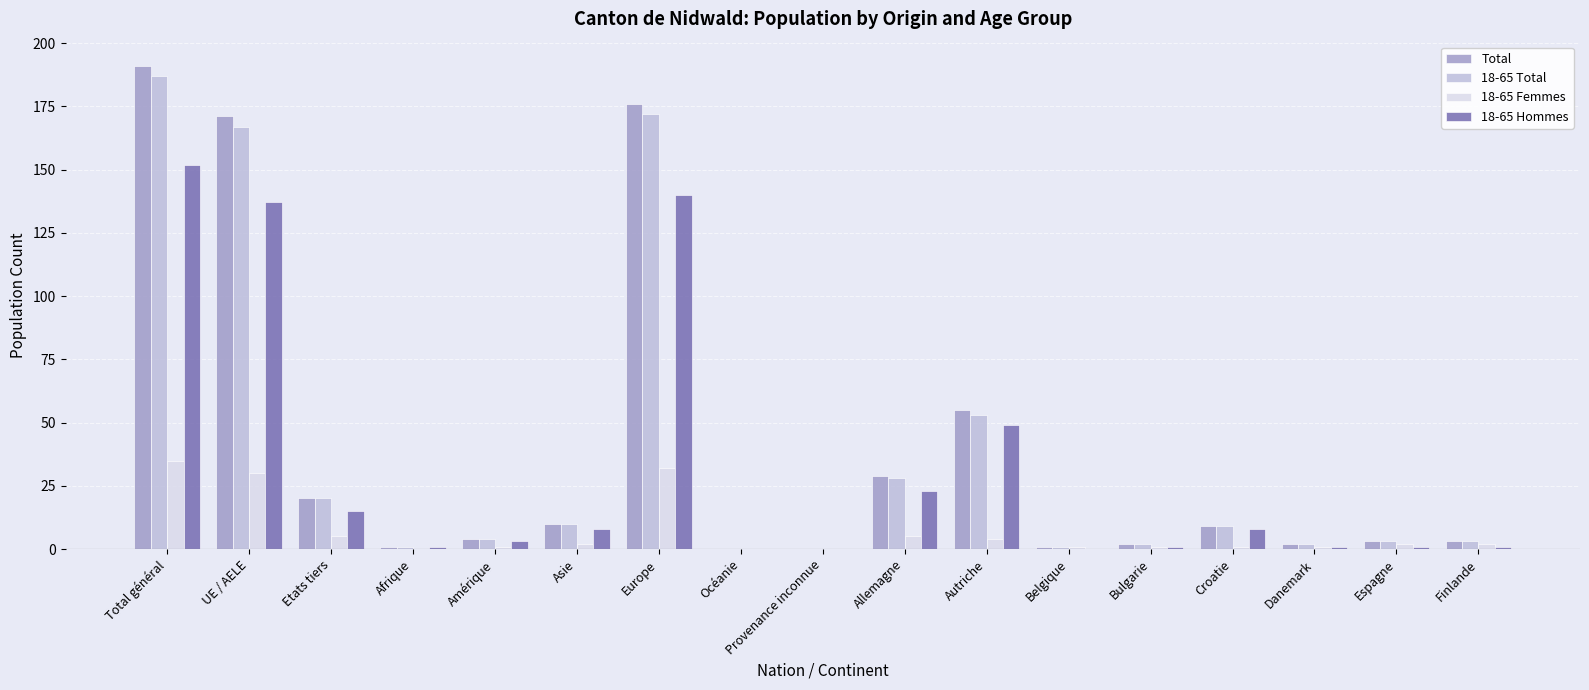

How many categories are shown in the chart?

17